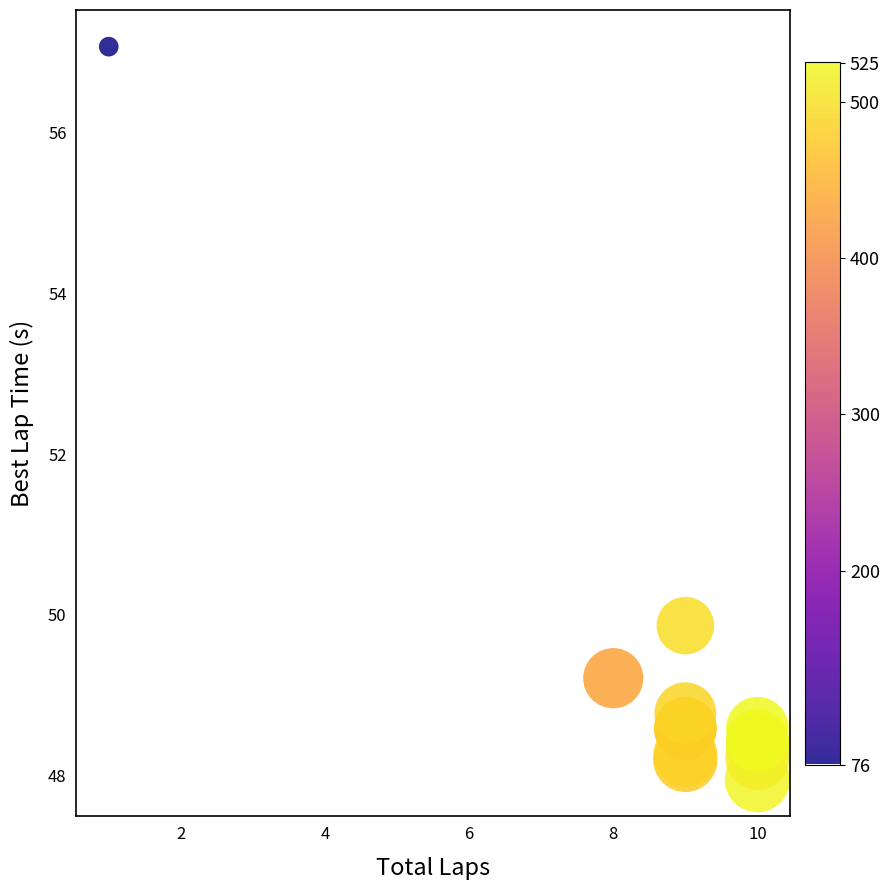

What Y value in the scatter plot is closest to 52?

49.9